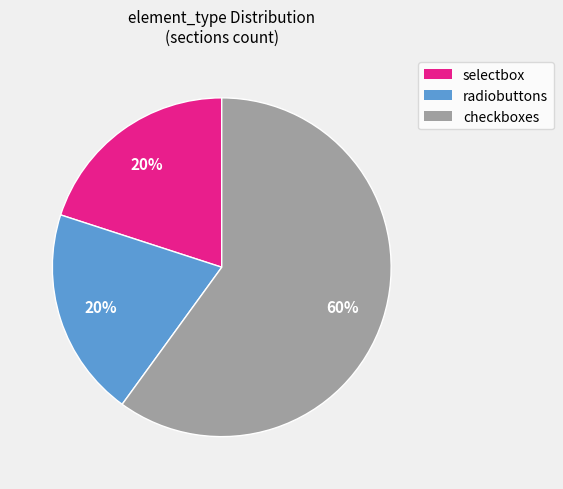

Which slice is the largest?

checkboxes